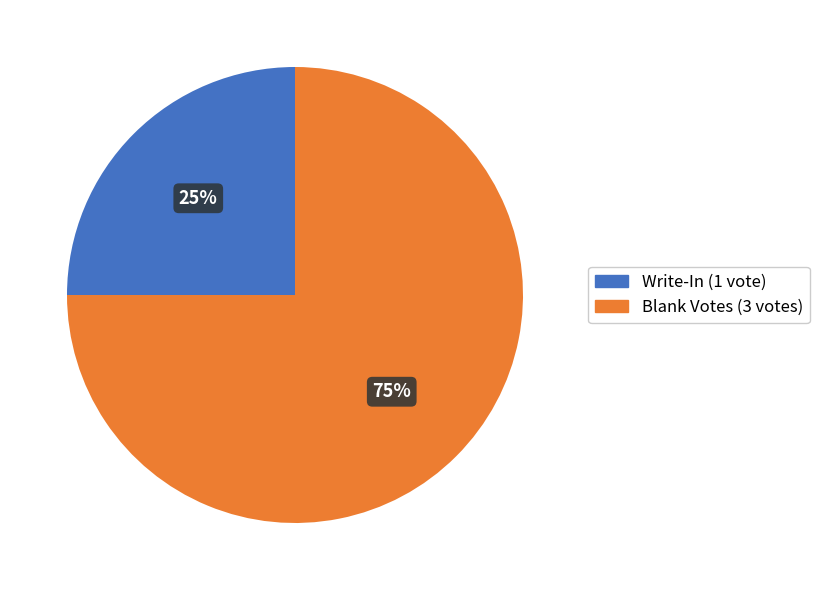

To the nearest percent, what portion does Write-In represent?

25%